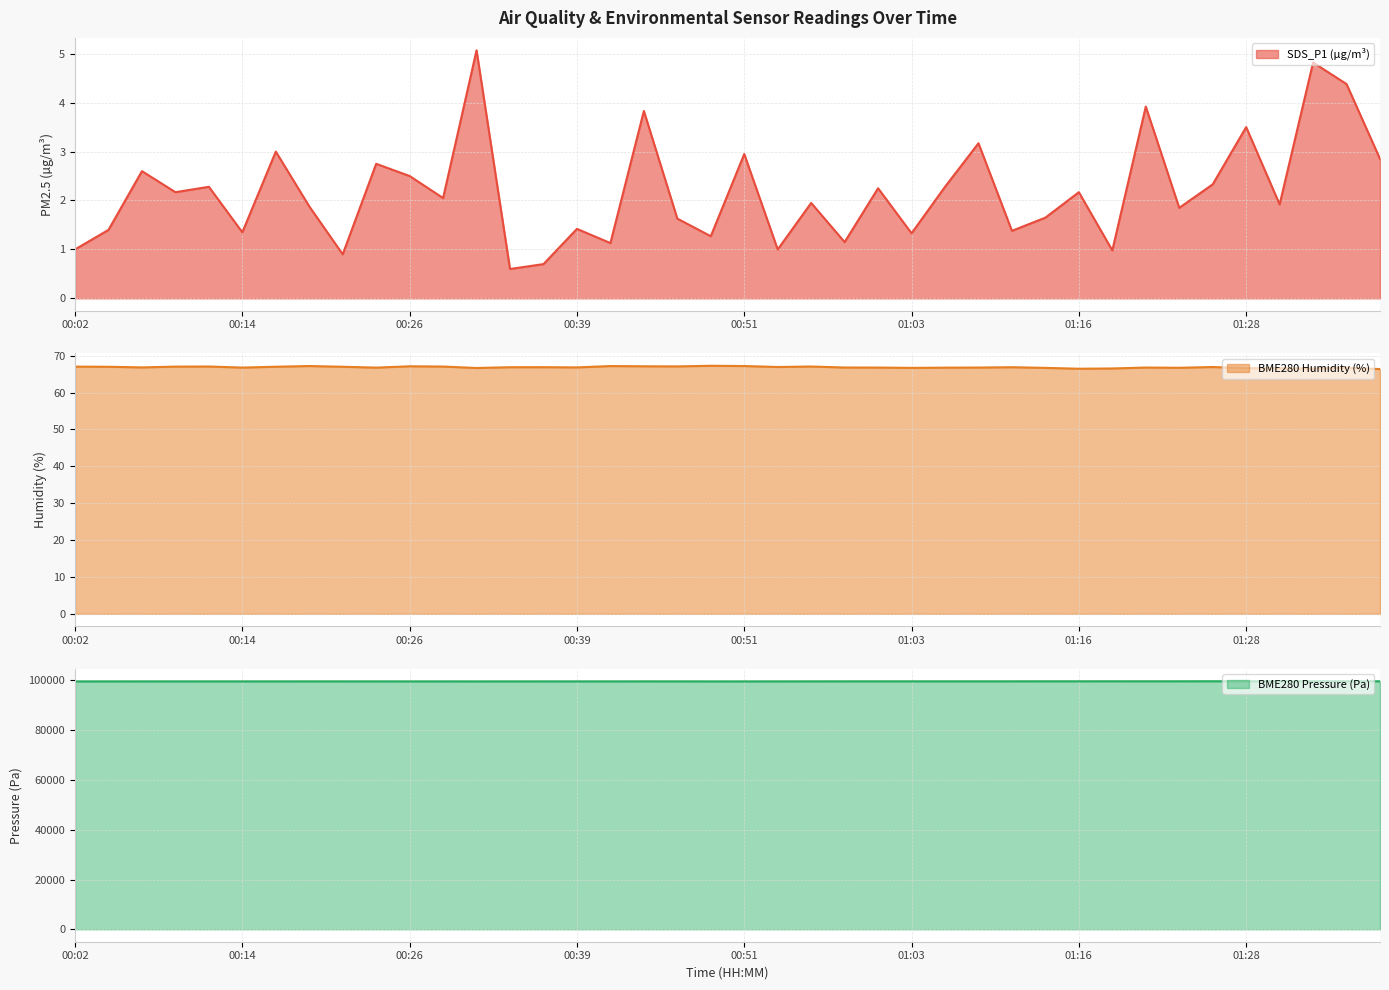

Rank the categories by BME280_humidity value from lowest to highest.

01:38, 01:16, 01:18, 01:33, 01:30, 01:28, 00:31, 01:03, 01:13, 01:23, 01:35, 01:06, 00:24, 00:14, 01:01, 01:08, 01:21, 00:59, 00:07, 00:39, 00:34, 01:11, 00:36, 01:26, 00:54, 00:04, 00:21, 00:17, 00:02, 00:09, 00:29, 00:12, 00:56, 00:46, 00:26, 00:44, 00:41, 00:19, 00:51, 00:49